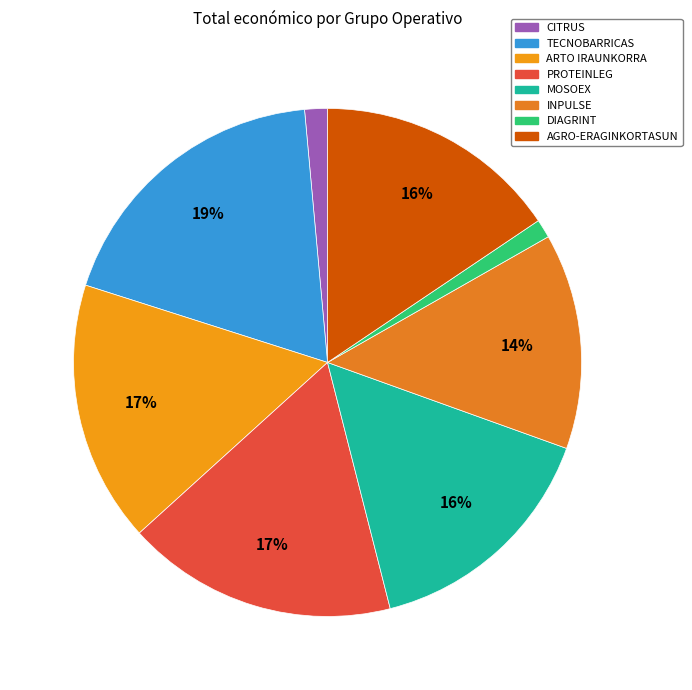

How many slices are in this pie chart?

8